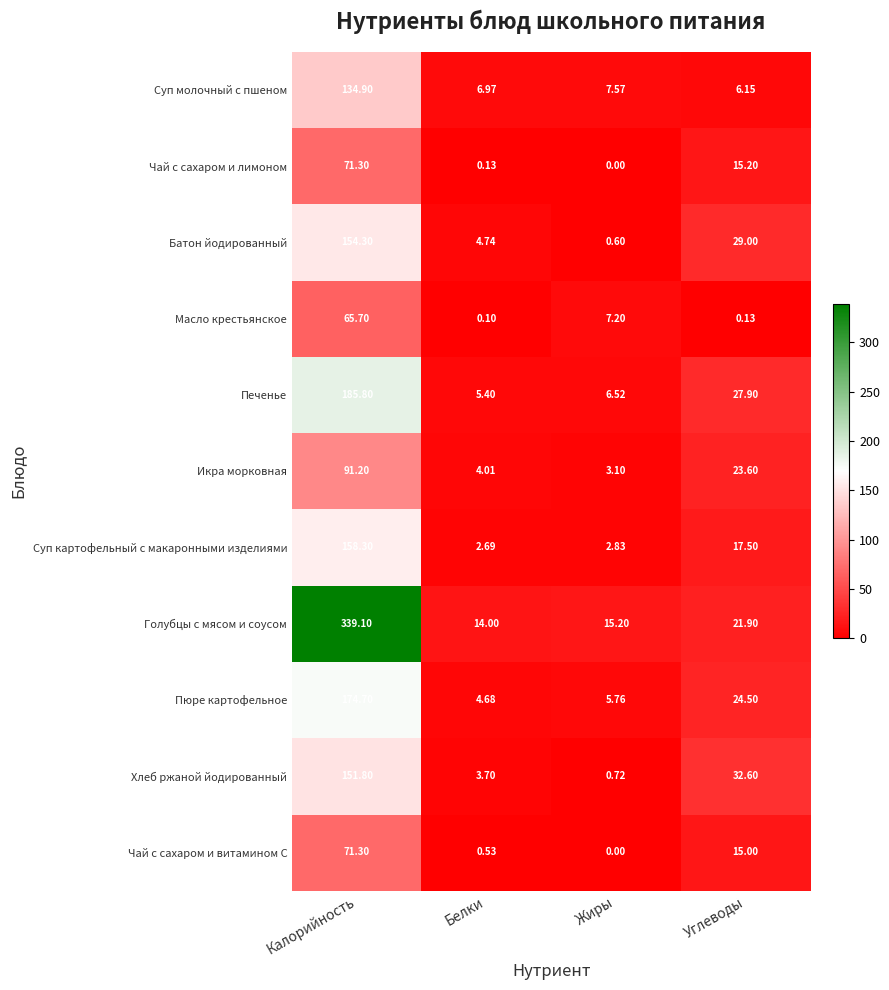

At which label does Икра морковная reach its minimum?

Жиры